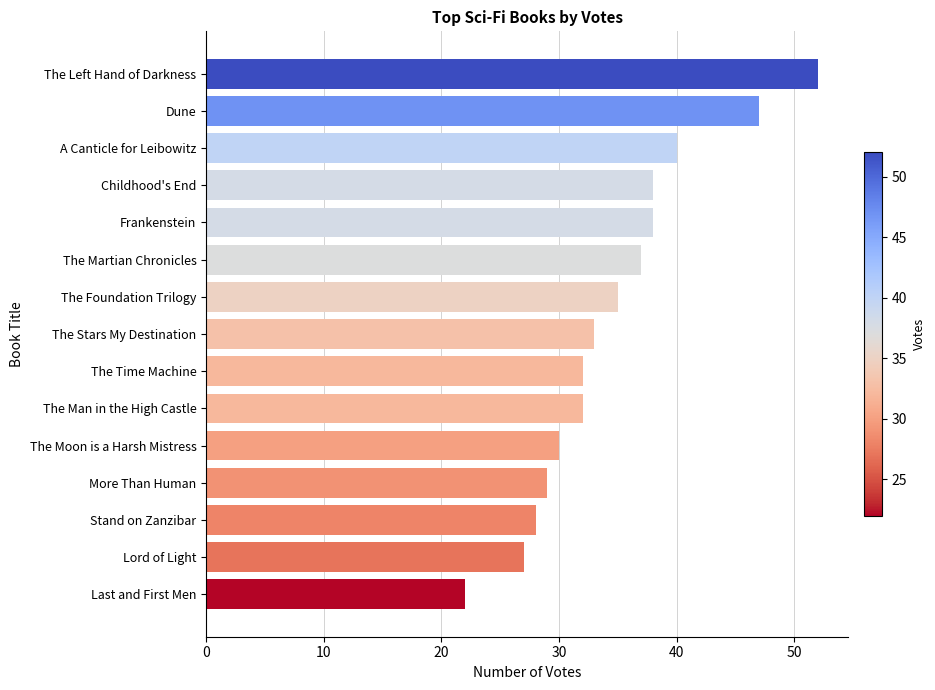

What is the difference between the maximum and second lowest values?

25